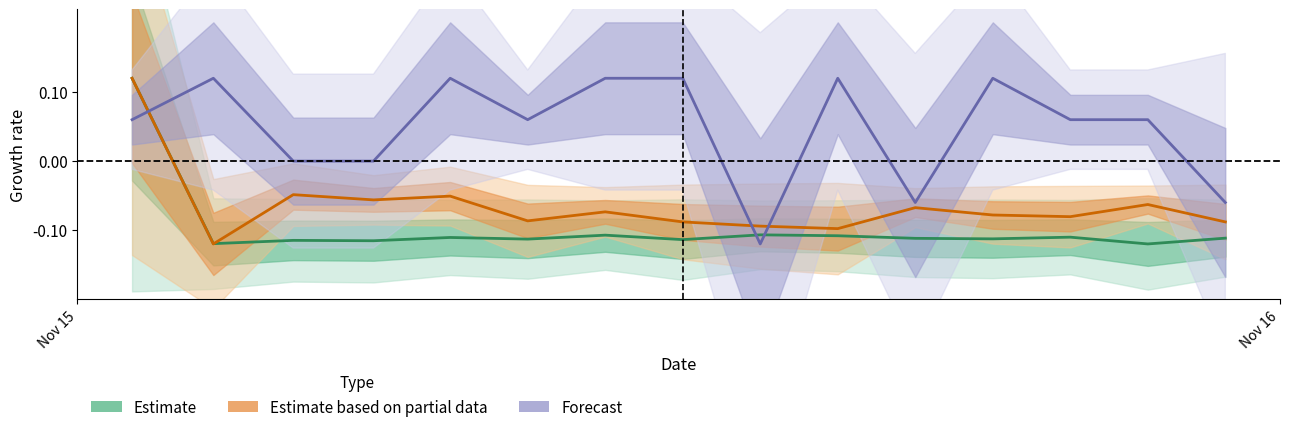

How many interior local valleys does the Forecast (Signal) series have?

3